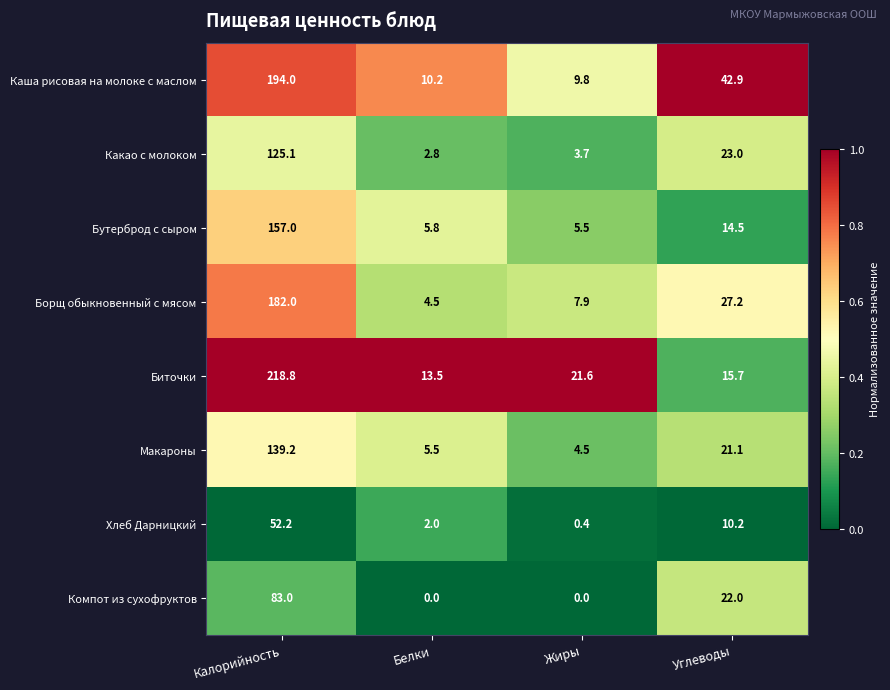

Rank the series at Белки from lowest to highest value.

Компот из сухофруктов, Хлеб Дарницкий, Какао с молоком, Борщ обыкновенный с мясом, Макароны, Бутерброд с сыром, Каша рисовая на молоке с маслом, Биточки